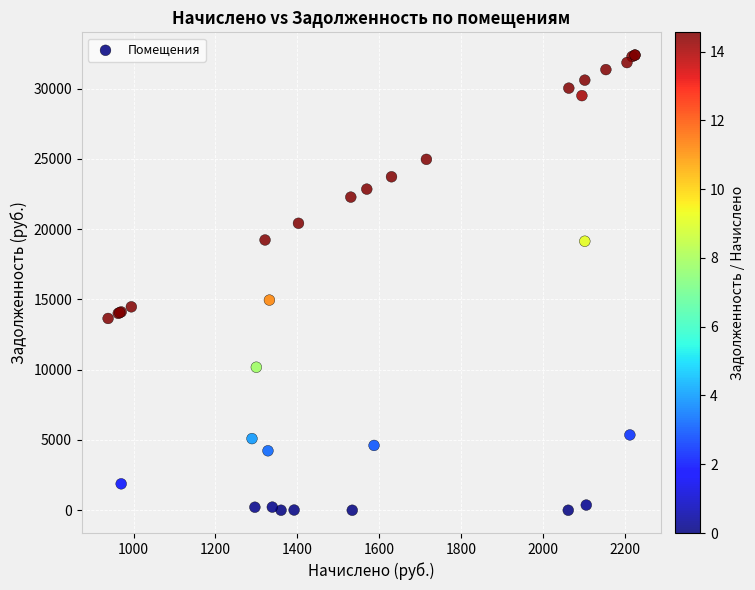

What Y value in the scatter plot is closest to 16197?

14957.6